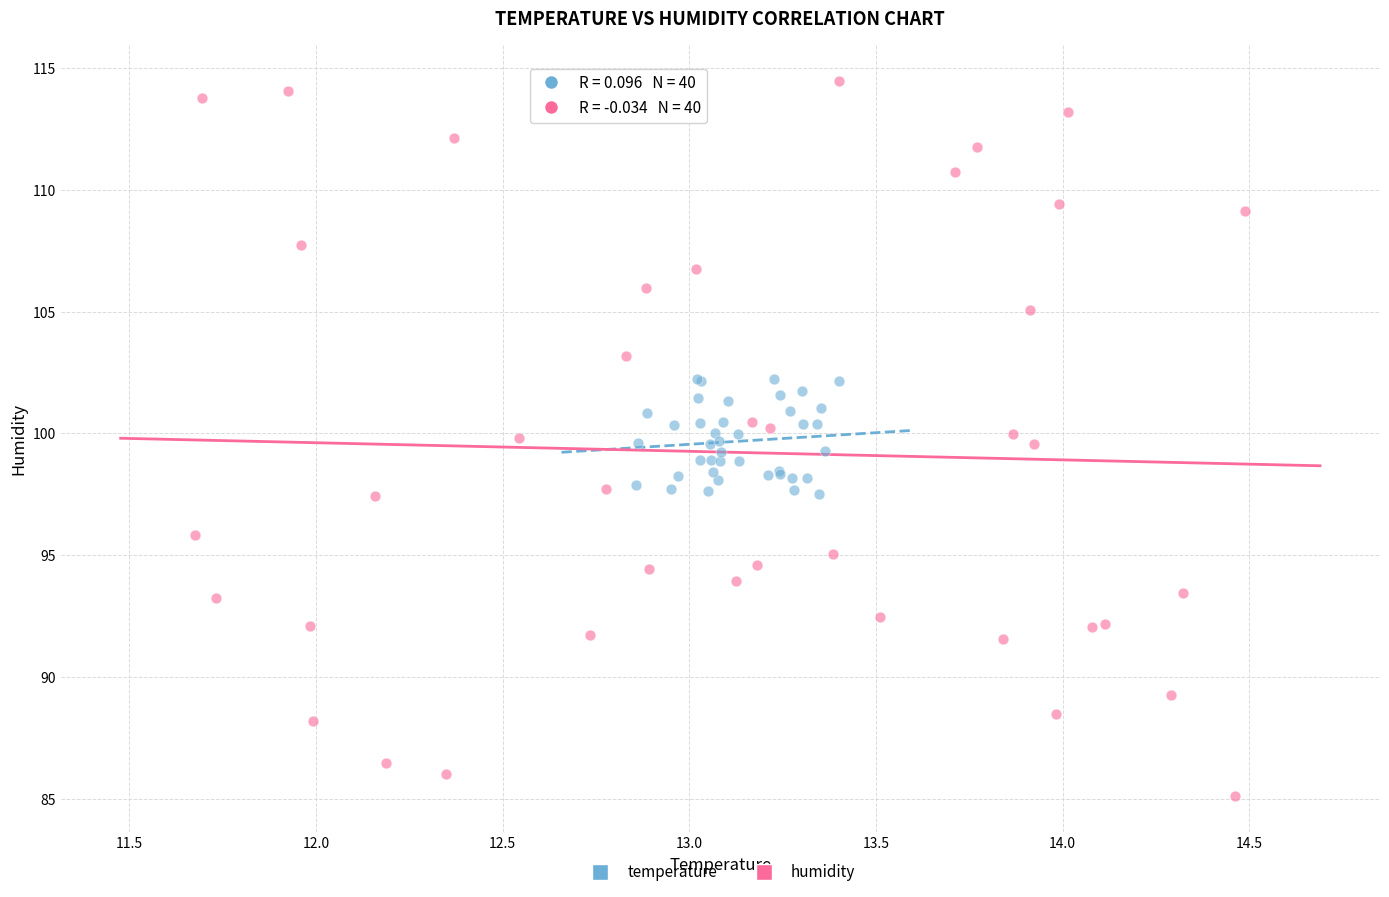

Which series reaches the minimum Y coordinate?

humidity